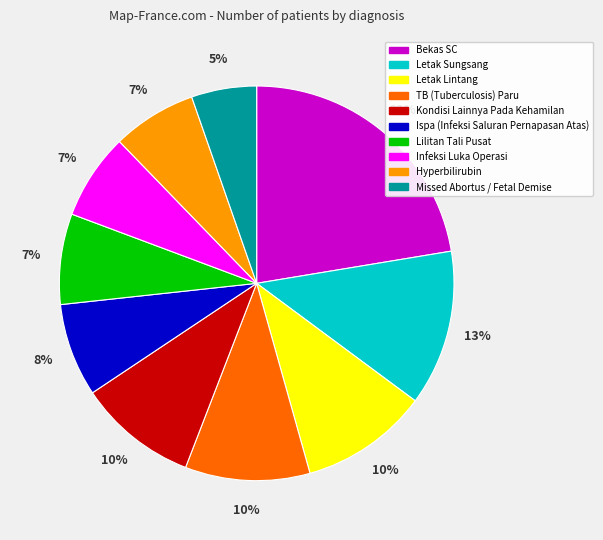

Is there any slice that represents more than half of the pie?

No